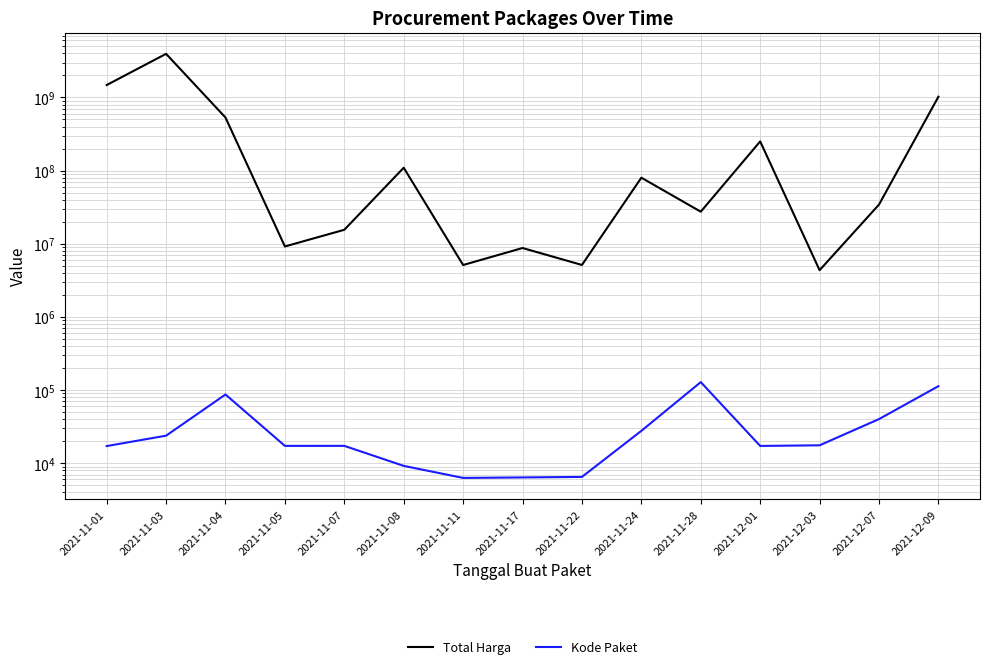

How many values in the Kode Paket series are below 17283?

7